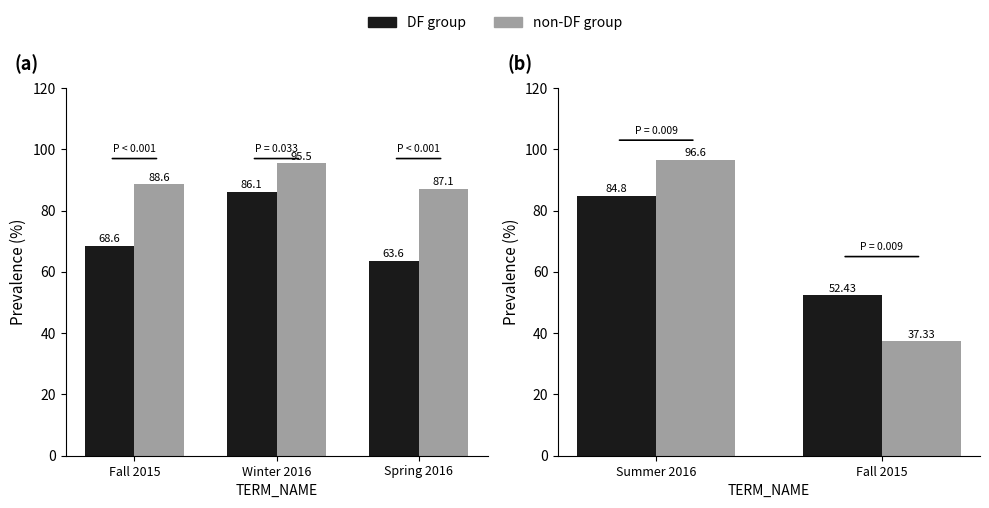

How many data points in non-DF group are above 96?

1